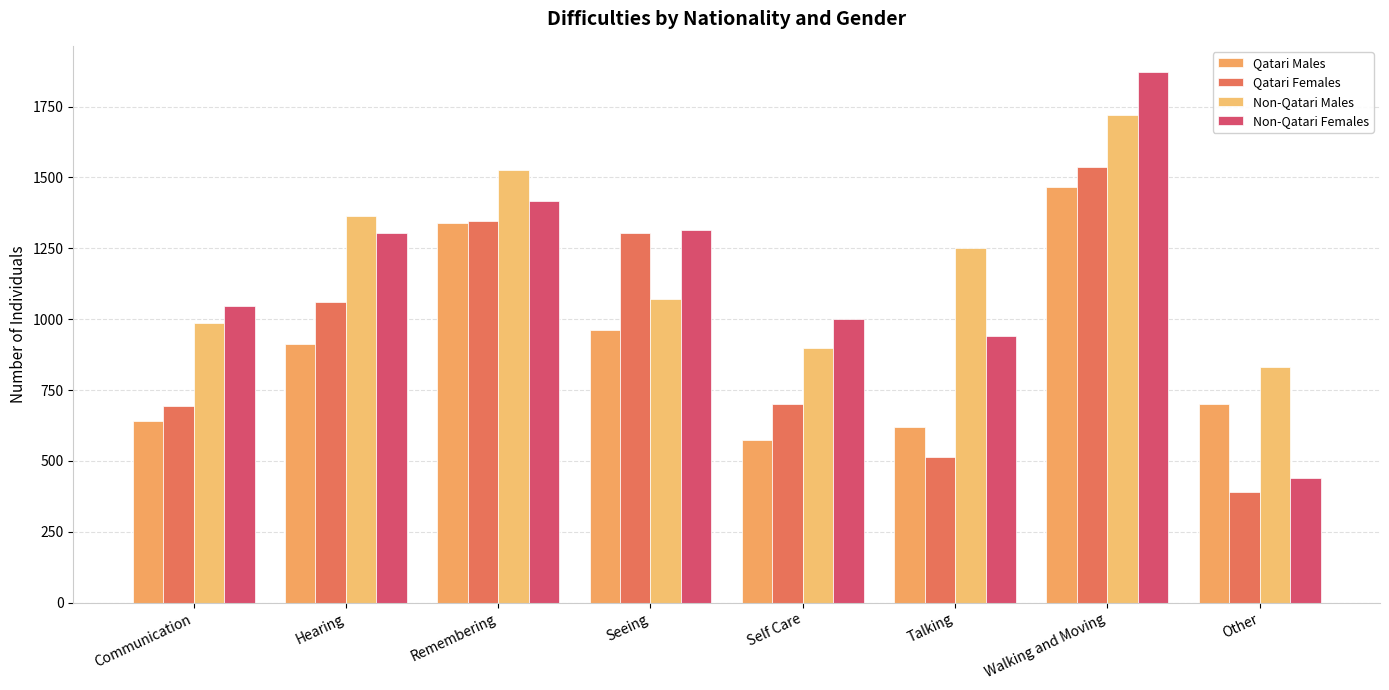

What are all the series names shown in the legend?

Qatari Males, Qatari Females, Non-Qatari Males, Non-Qatari Females